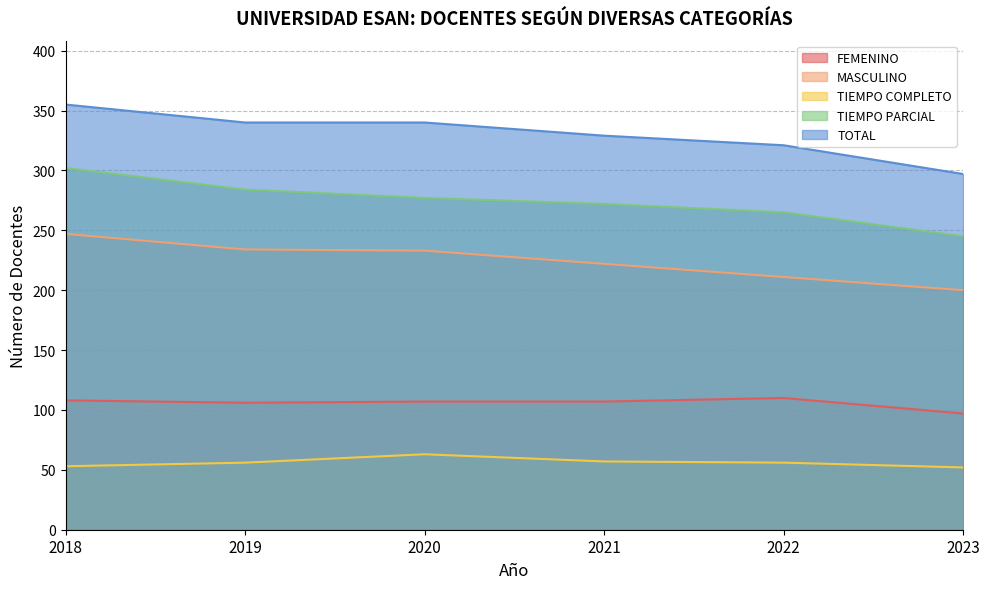

What is the average value of the FEMENINO series?

106